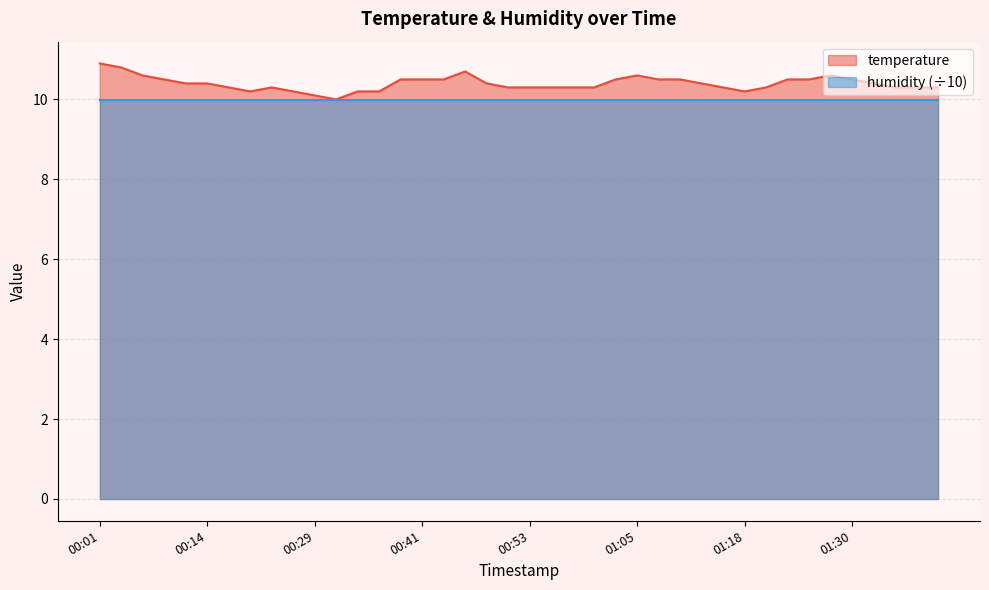

How many distinct data groups are displayed?

2